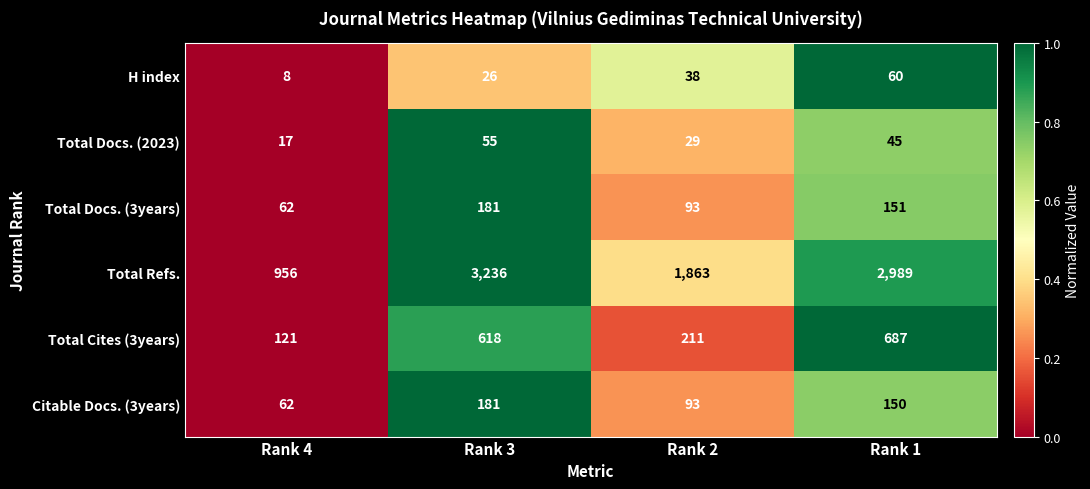

The value of Total Cites (3years) at Rank 2 is 316. True or false?

False